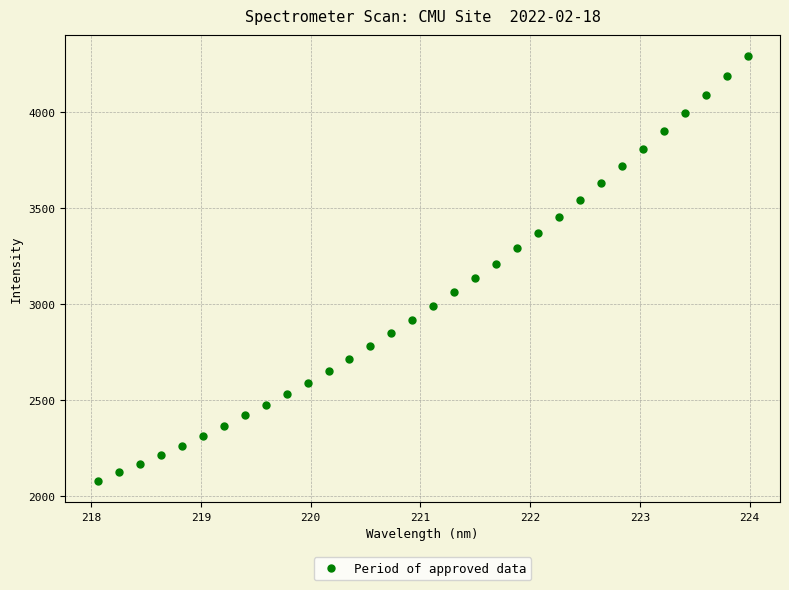

What is the range of X values (max minus min)?

5.9